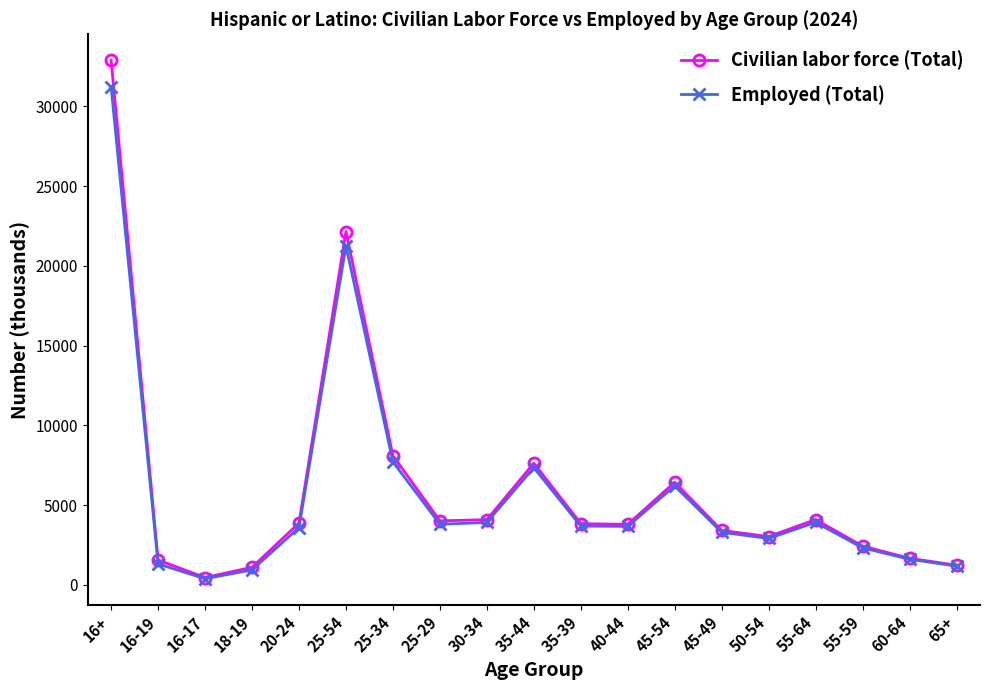

How many data points in Employed (Total) are less than 3663?

9